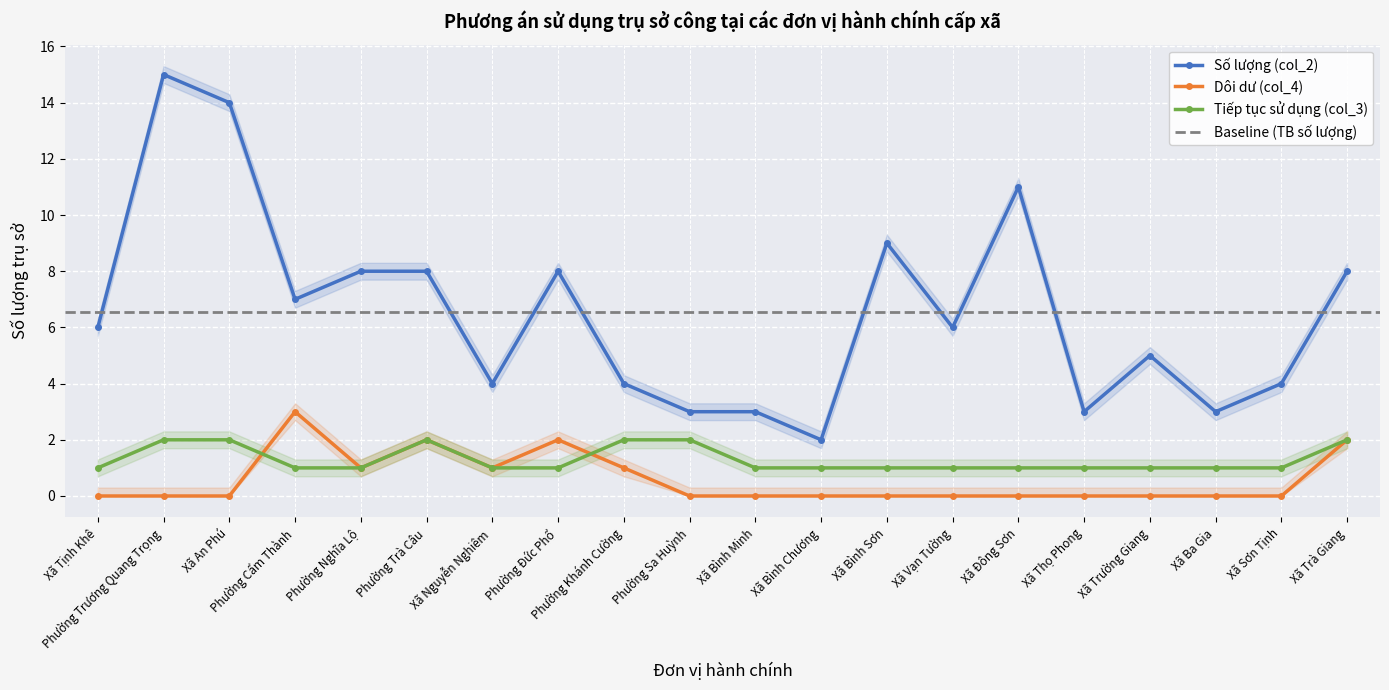

What value does the Số lượng (col_2) series have at Xã Sơn Tịnh, to the nearest 5?

5